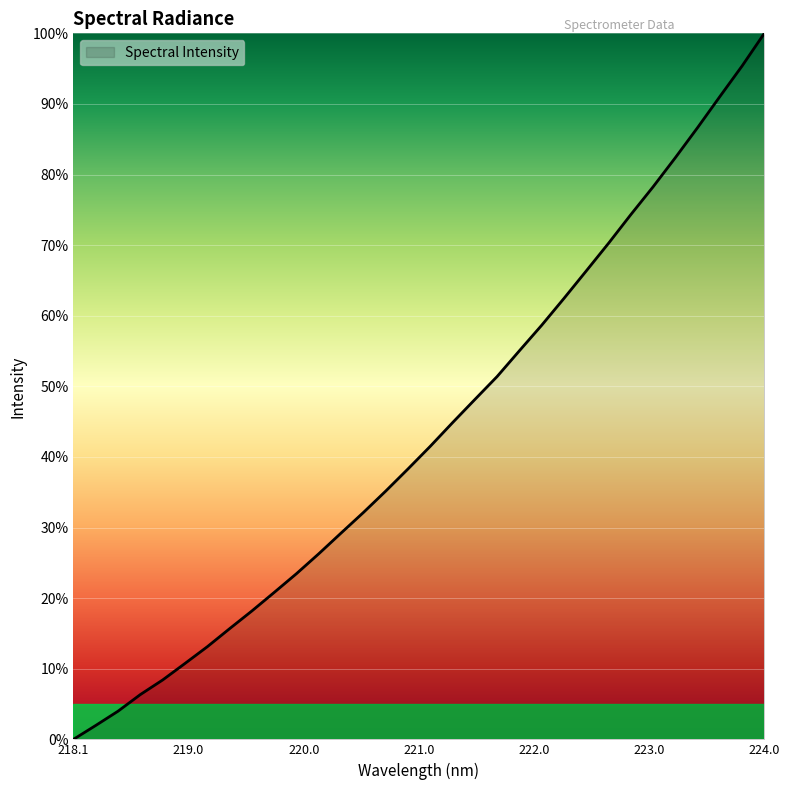

What is the greatest value displayed?

100.0